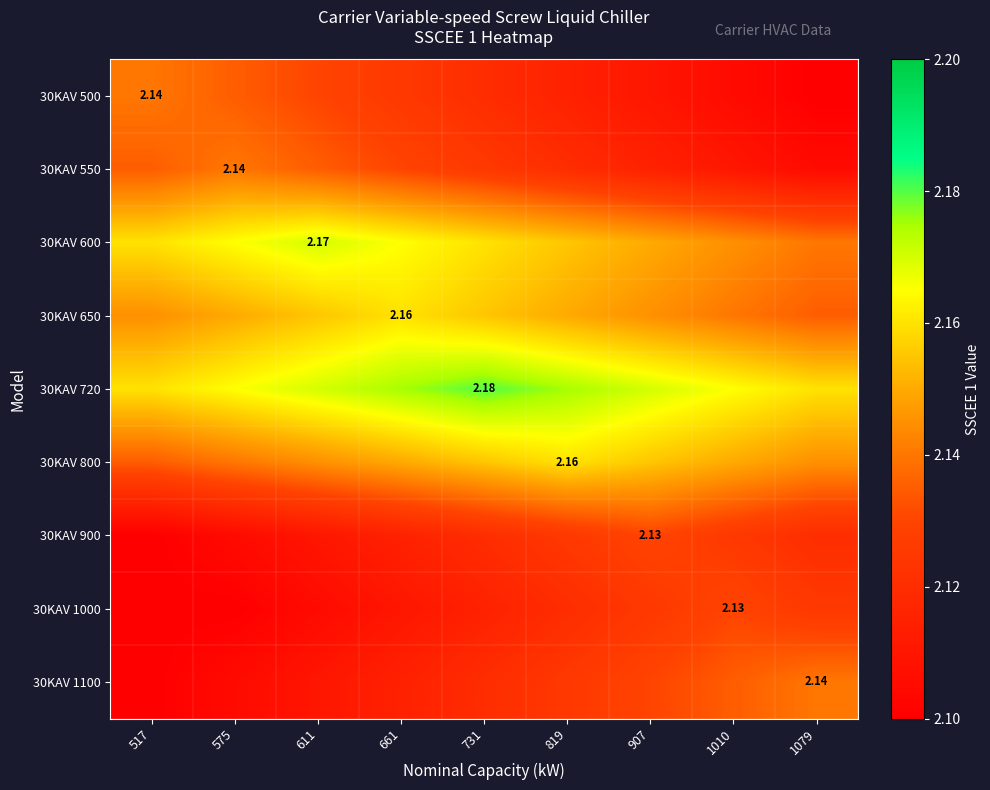

Between 819 and 661, which is larger?

661